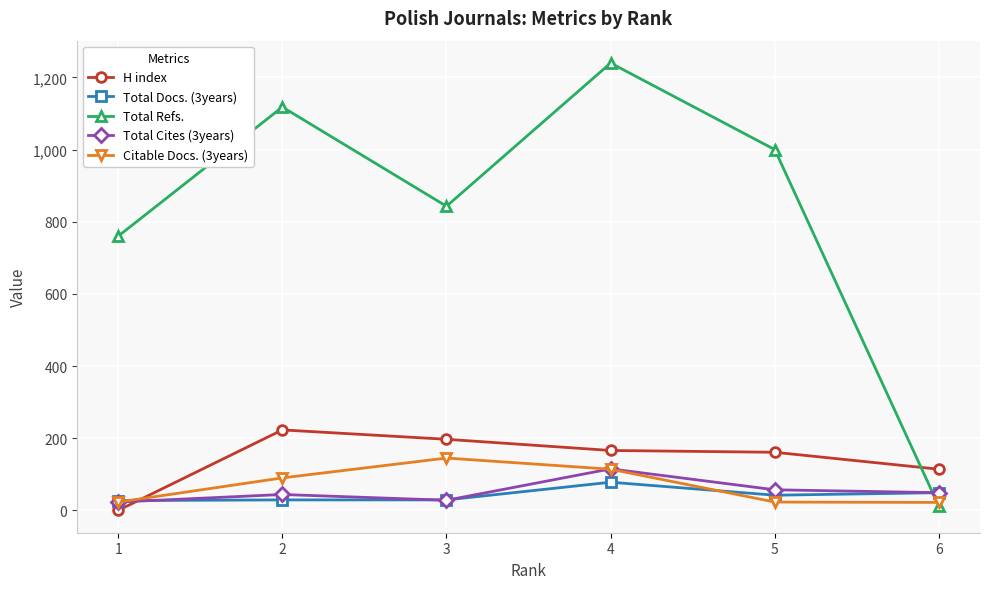

Which series has the largest total across all categories?

Total Refs.